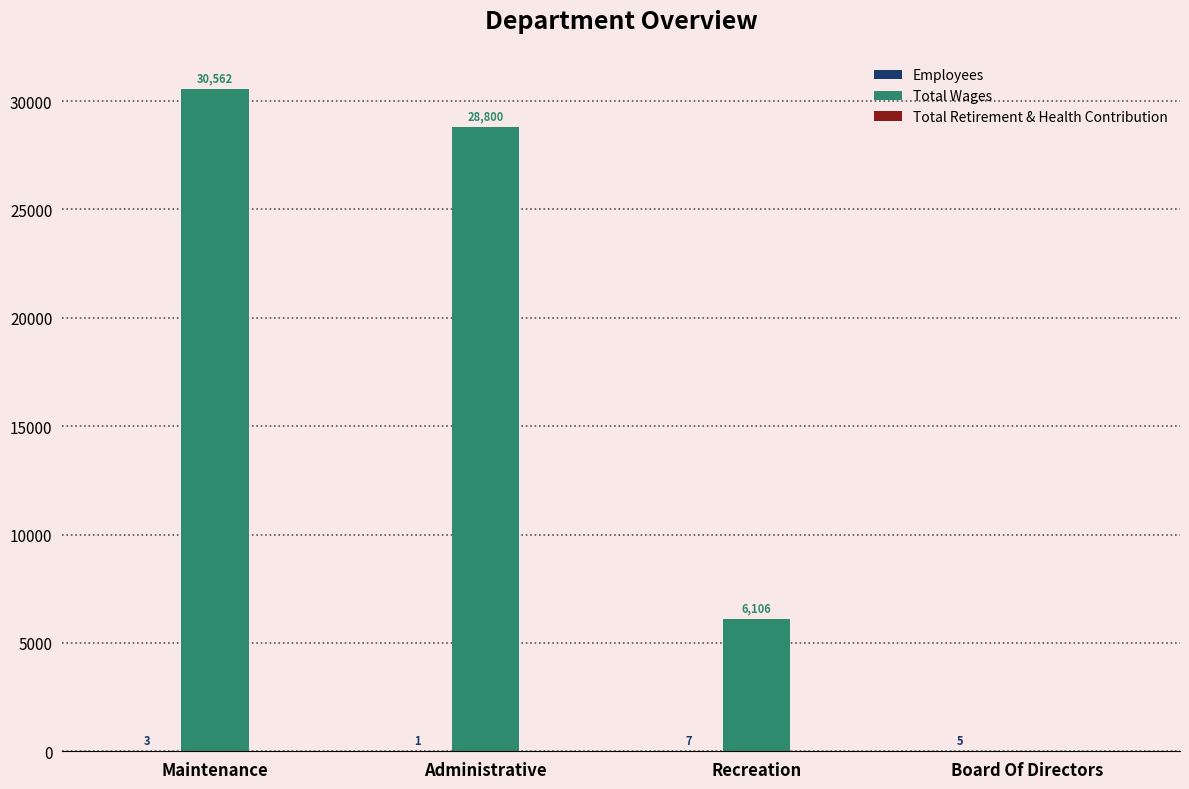

At which category is the sum across all series the highest?

Maintenance